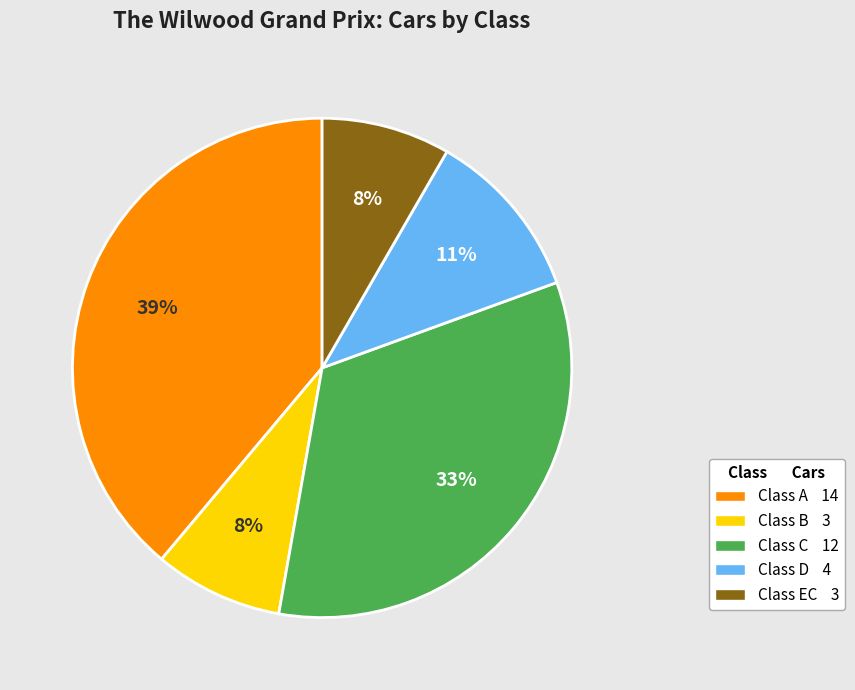

To the nearest percent, what is the difference between the largest and smallest slice percentages?

31%